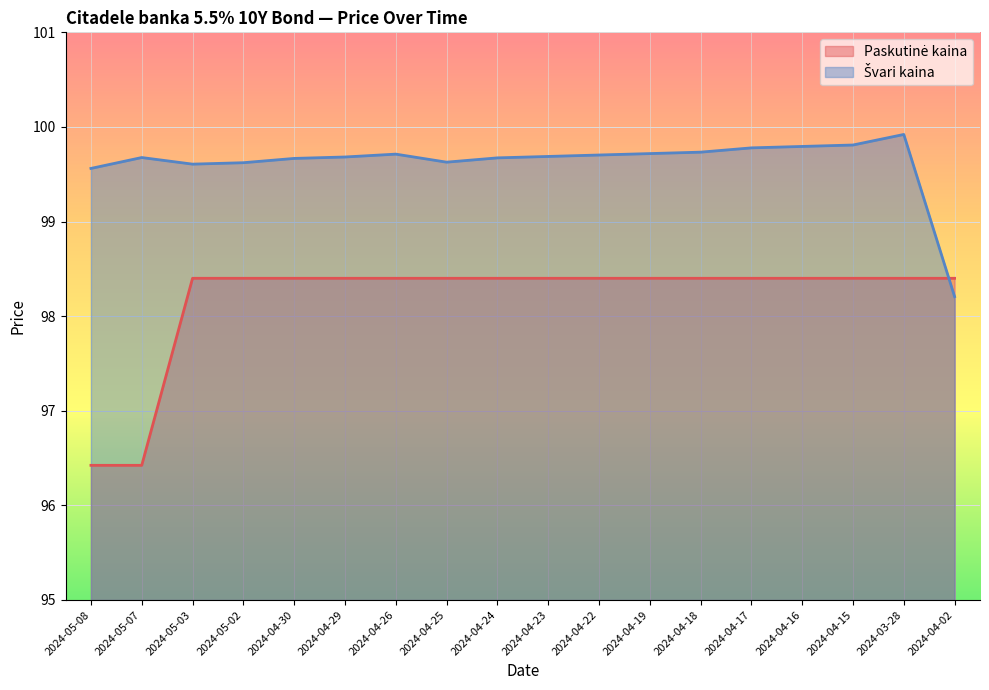

Is the value of Švari kaina at 2024-05-08 greater than the value of Paskutinė kaina at 2024-04-25?

Yes